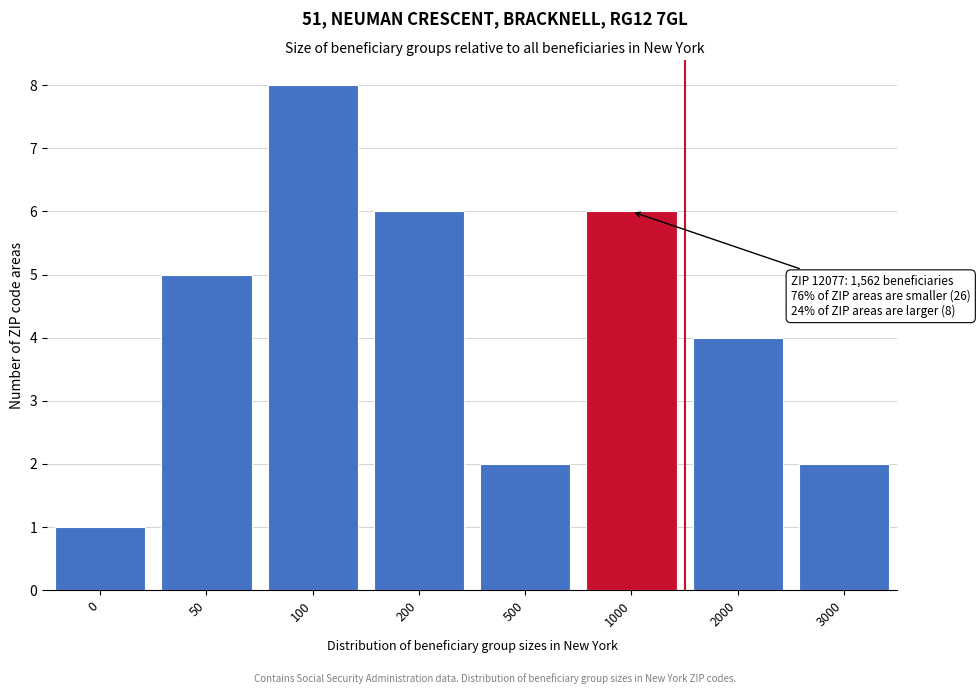

Reading right to left, extract all data points from this chart.

2	4	6	2	6	8	5	1